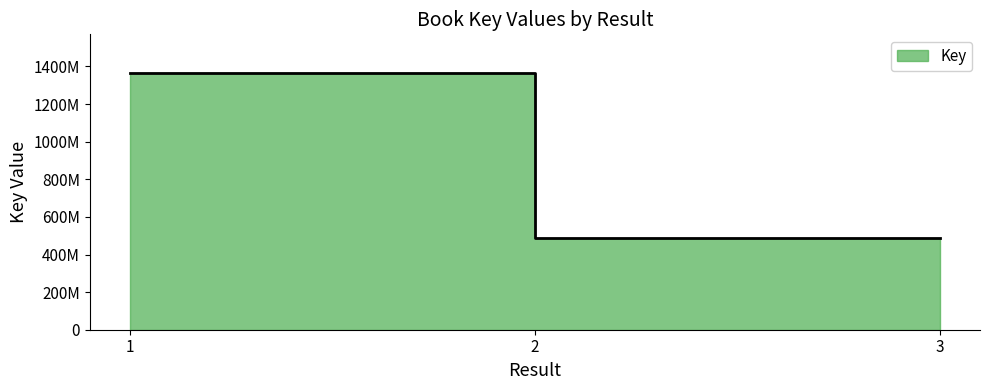

Reading right to left, extract all data points from this chart.

486369558	486369566	1365987392